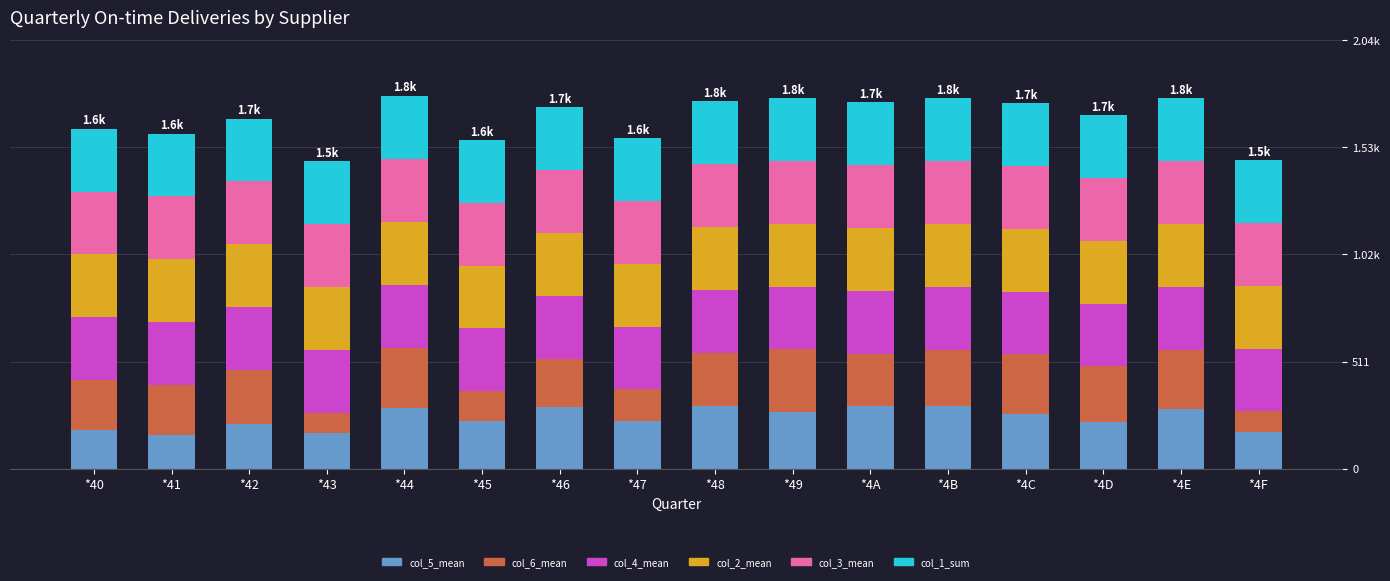

Are the bars grouped side by side (vs. stacked)?

No